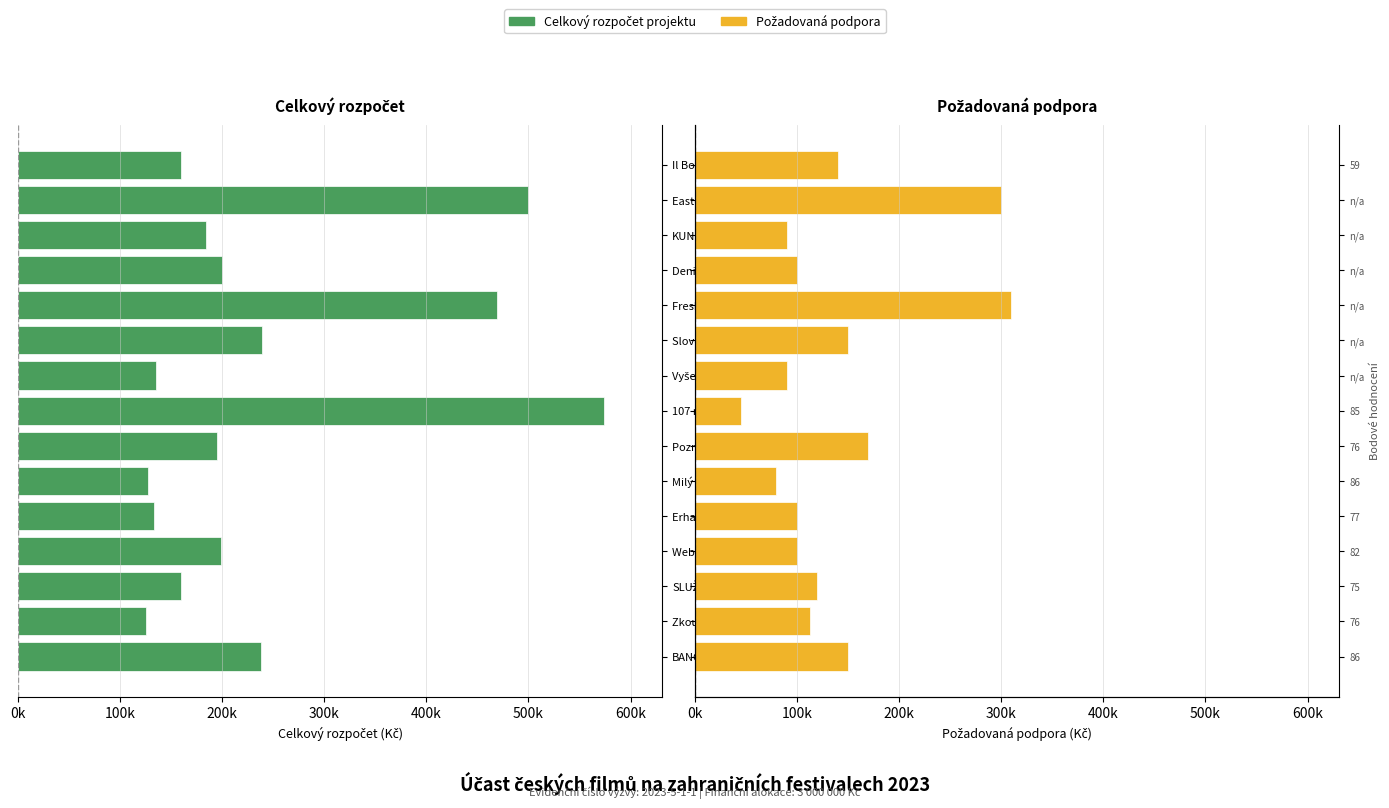

What is the value of the celkový rozpočet projektu bar at the 7th from the left?

195000